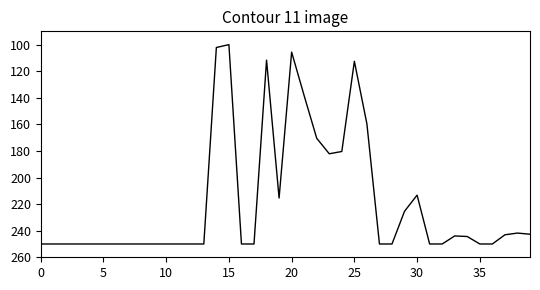

What is the minimum value shown in the chart?

100.0